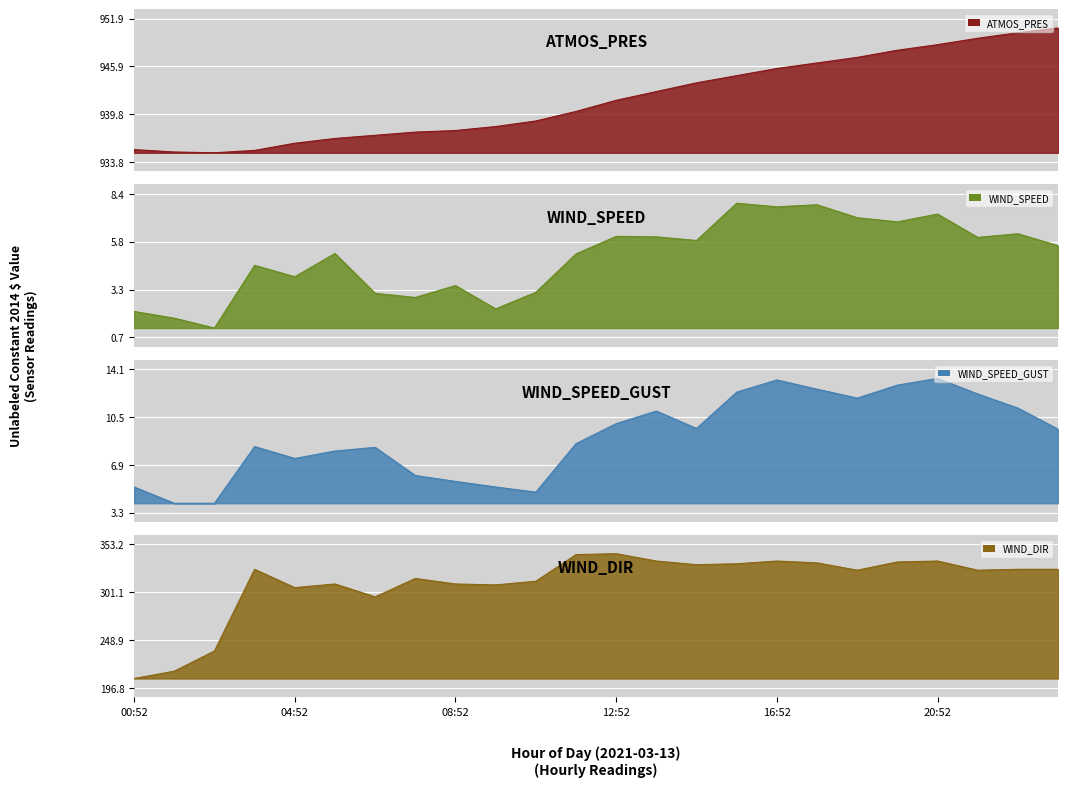

What is the label of the 6th point from the right?

18:52